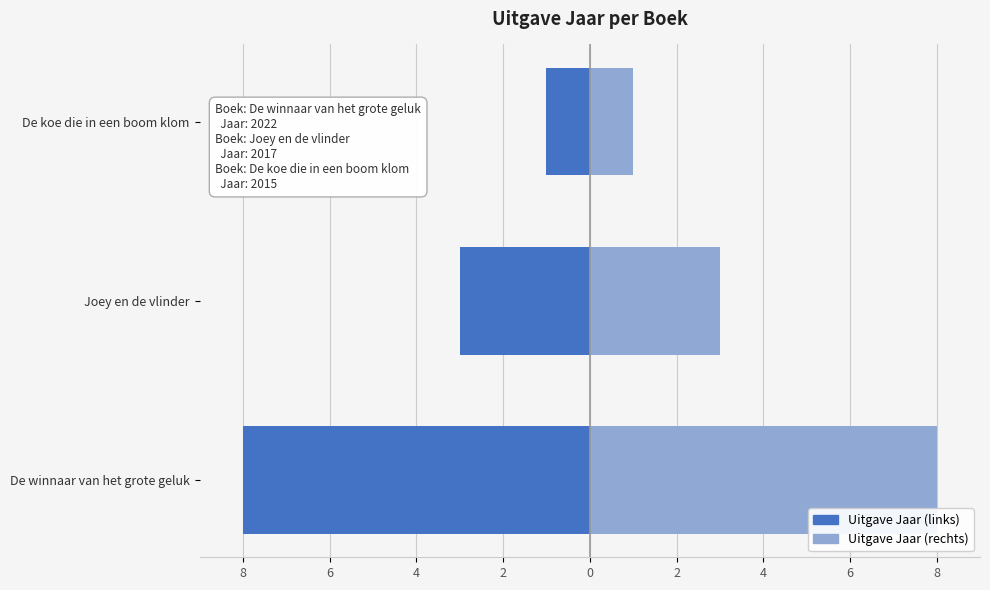

How many bars are there in total?

6